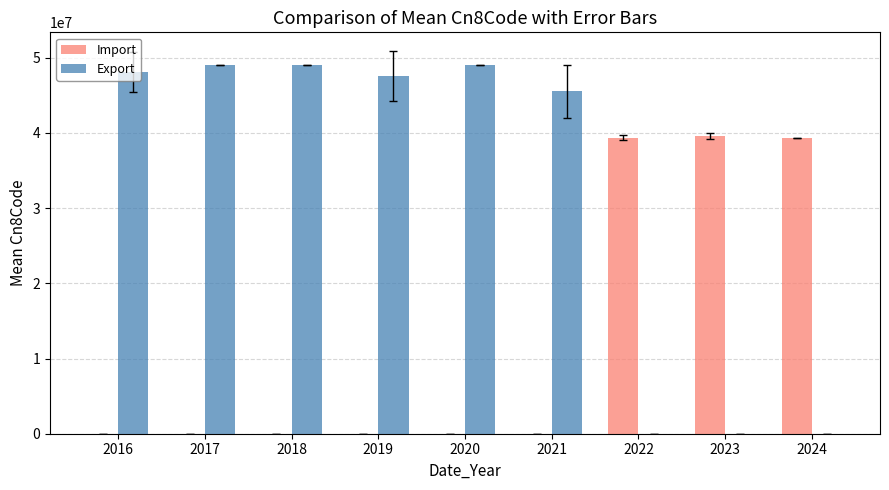

The value of Import at 2023 is 69860277.5. True or false?

False